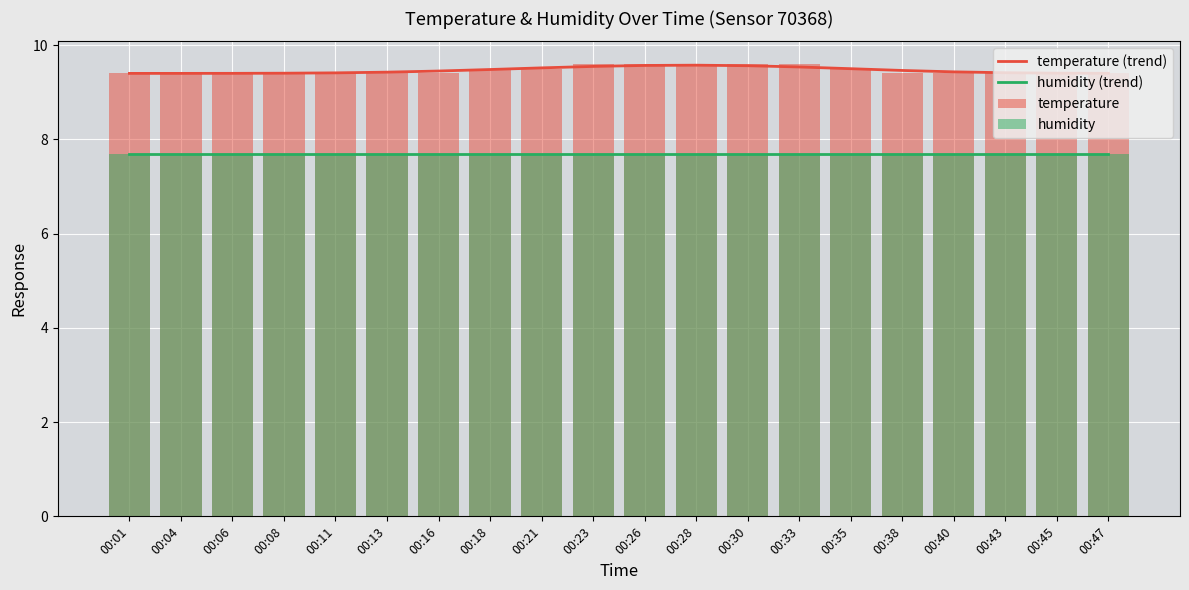

Is the value of temperature at 00:06 greater than the value of humidity (trend) at 00:06?

Yes